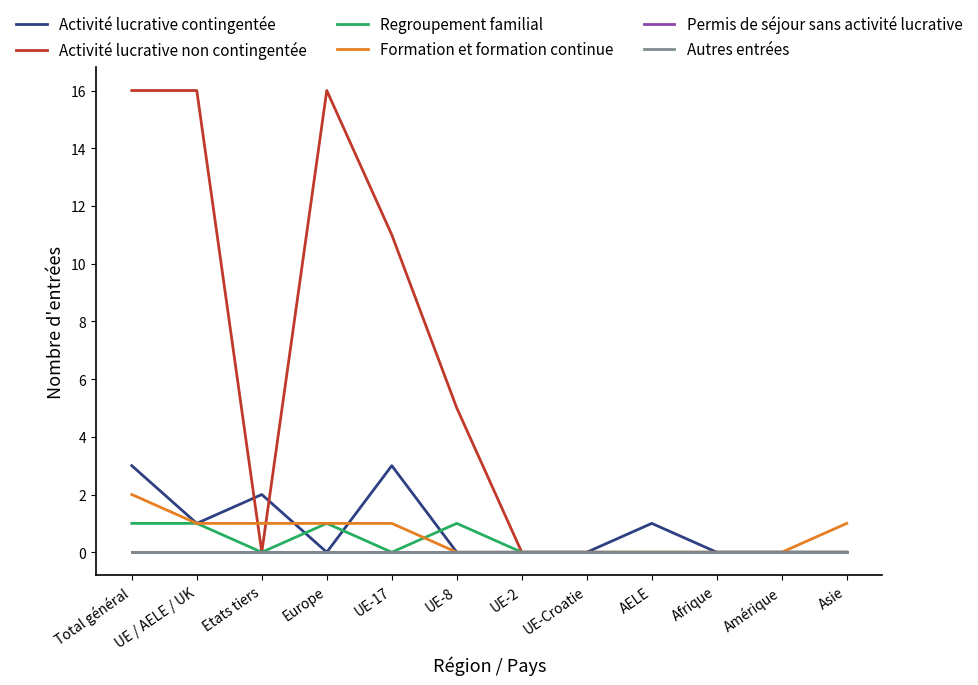

True or false: Activité lucrative contingentée has a value of 3 at Total général.

True